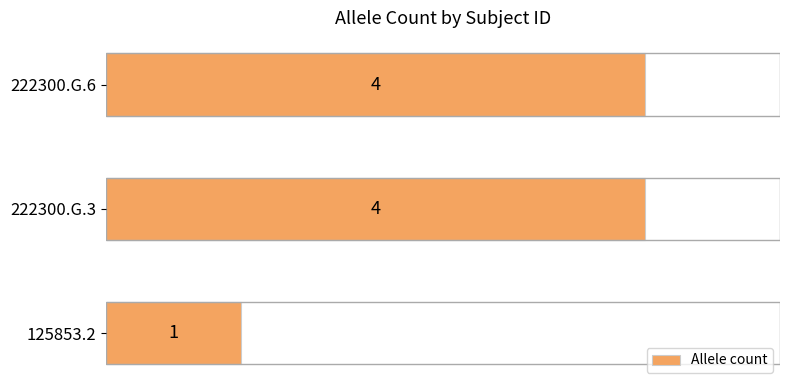

What is the average value?

3